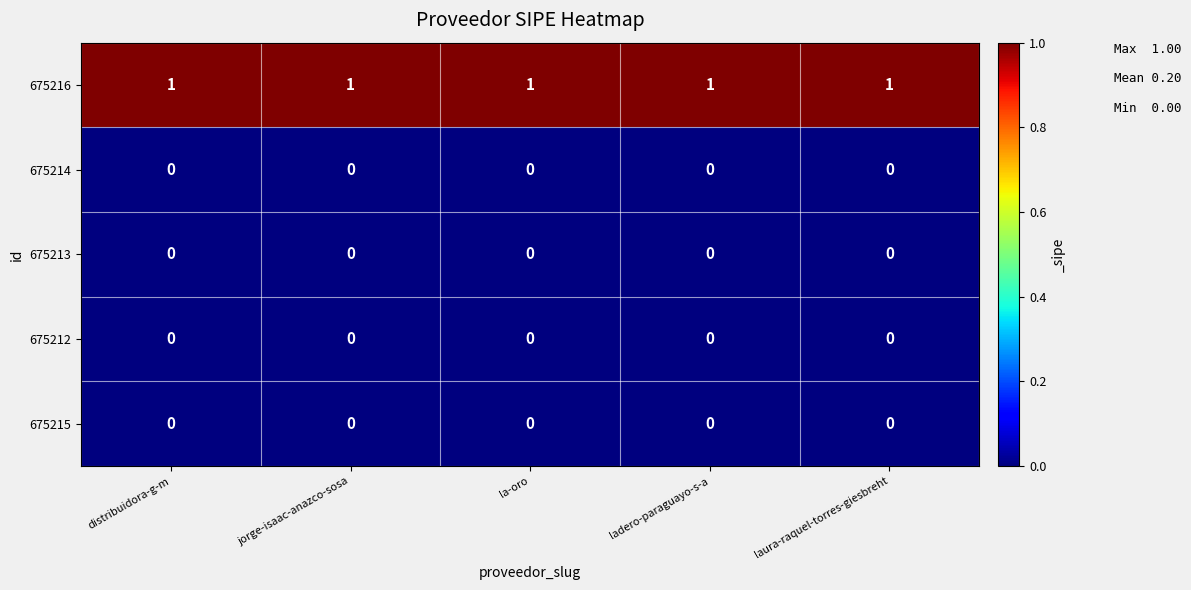

True or false: 675215 has a value of 0 at ladero-paraguayo-s-a.

True